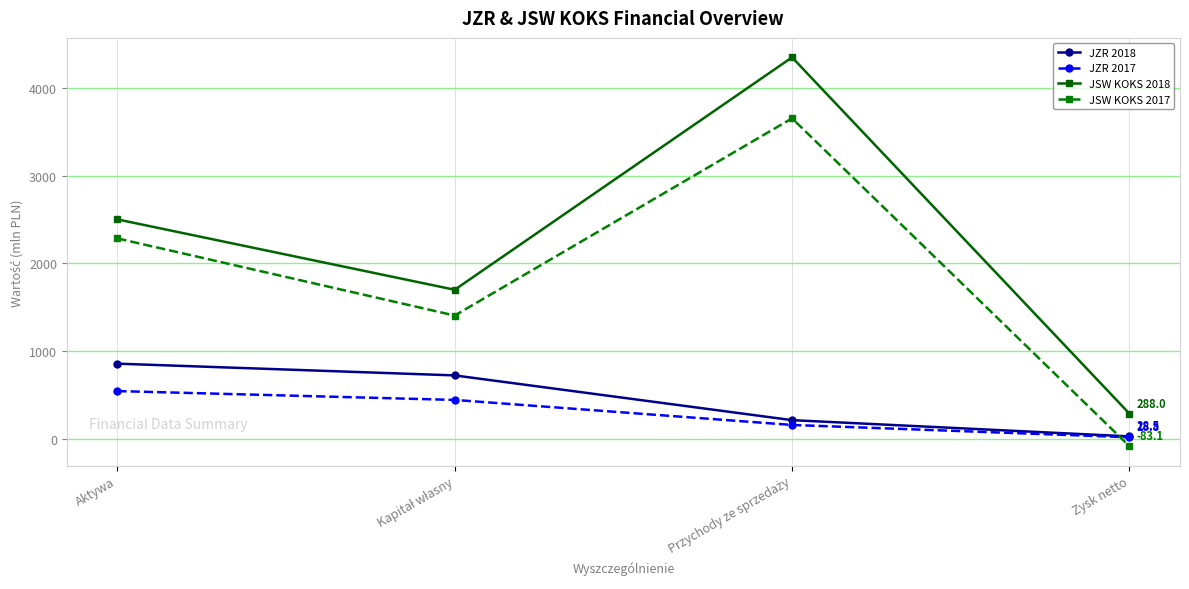

What is the difference between the maximum and minimum values in the JSW KOKS 2018 series?

4058.1